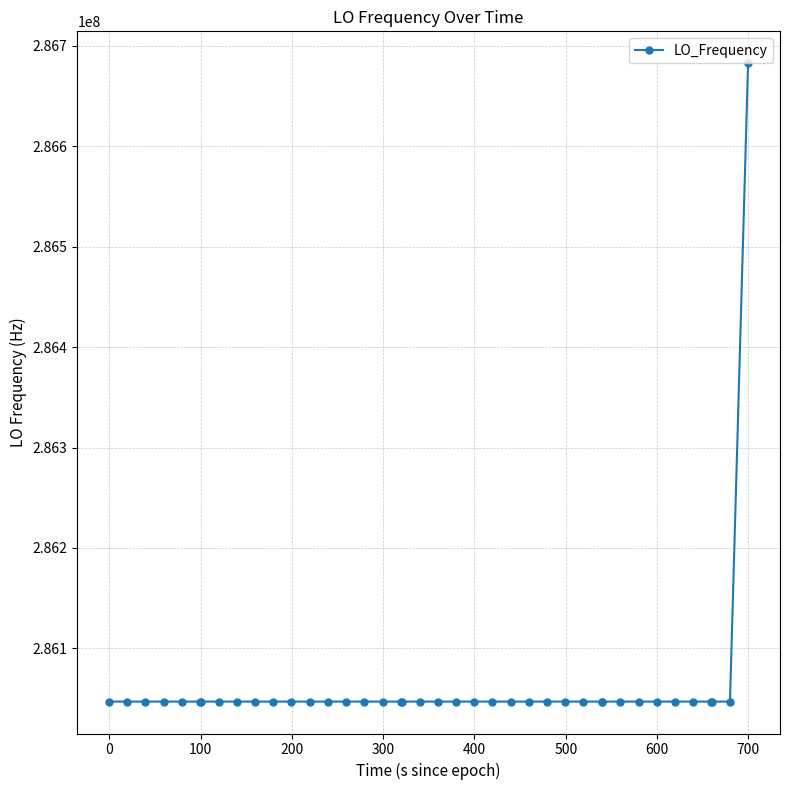

How many lines are shown in the chart?

1